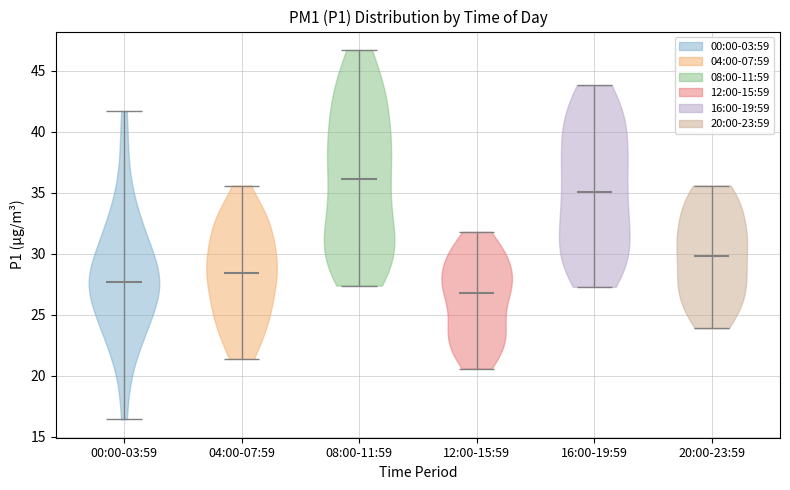

Reading left to right, read every violin against the y-axis: where its median line is, and the lowest and highest points it reaches. The values are not printed on the chart, so give them approximately, as read against the axis.

00:00-03:59: median line 27.5, lowest point 16.5, highest point 41.5
04:00-07:59: median line 28.5, lowest point 21.5, highest point 35.5
08:00-11:59: median line 36.0, lowest point 27.5, highest point 46.5
12:00-15:59: median line 27.0, lowest point 20.5, highest point 32.0
16:00-19:59: median line 35.0, lowest point 27.5, highest point 44.0
20:00-23:59: median line 30.0, lowest point 24.0, highest point 35.5